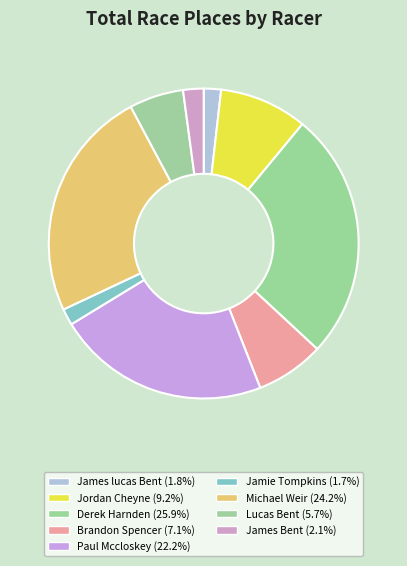

True or false: Paul Mccloskey accounts for 30% of the total.

False